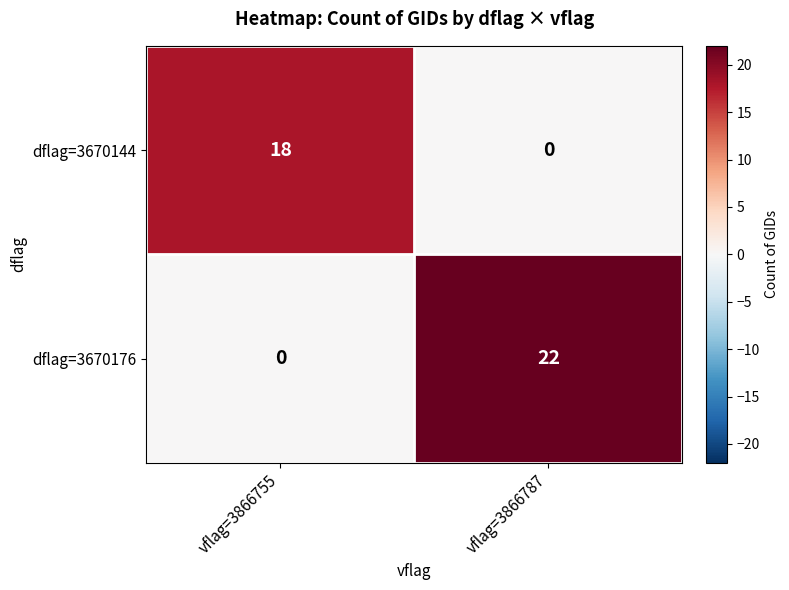

Rank the series at vflag=3866755 from lowest to highest value.

dflag=3670176, dflag=3670144